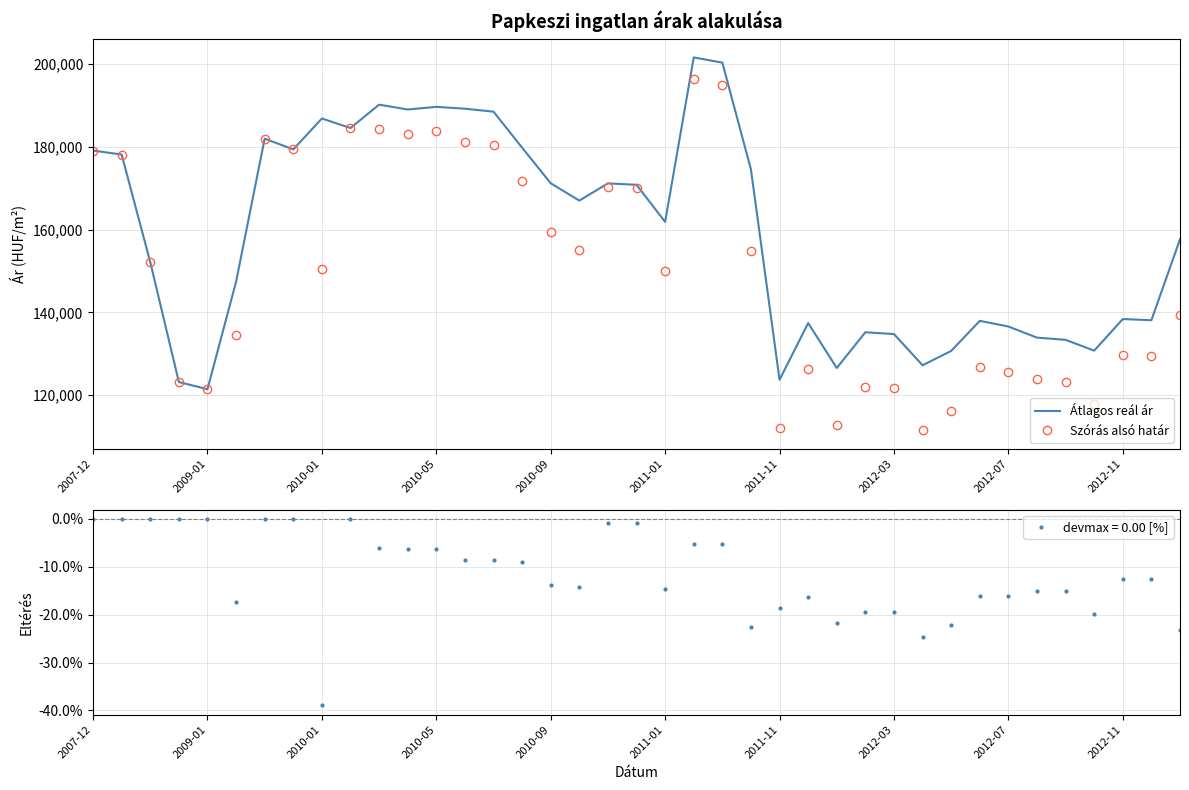

The value of Szórás alsó határ at 2010-09 is 159342. True or false?

True